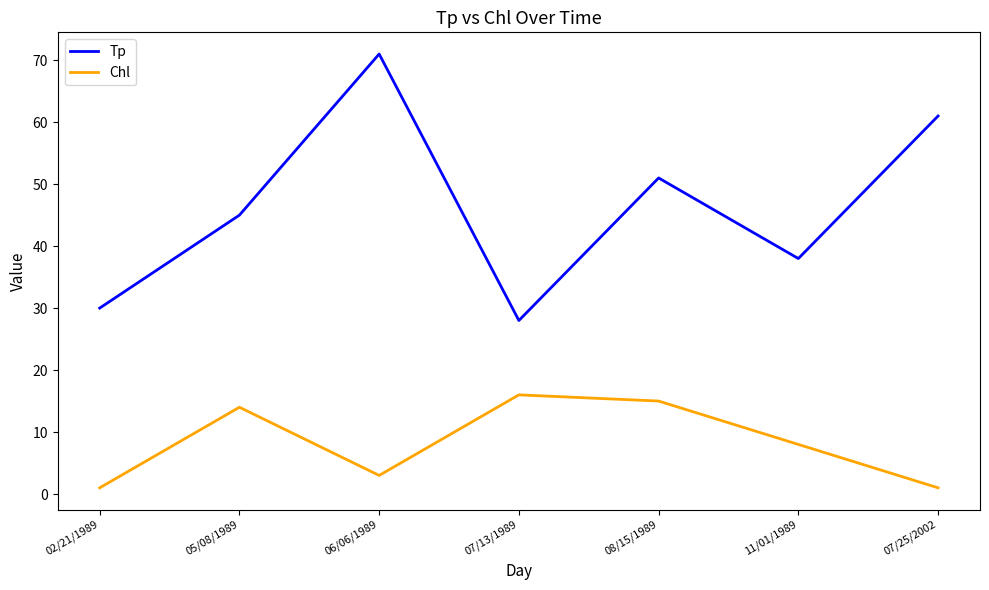

At which category is the sum across all series the highest?

06/06/1989